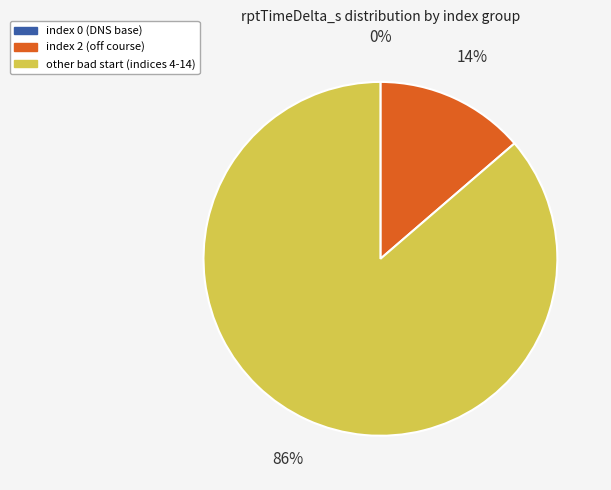

To the nearest percent, what is the average slice percentage?

33%